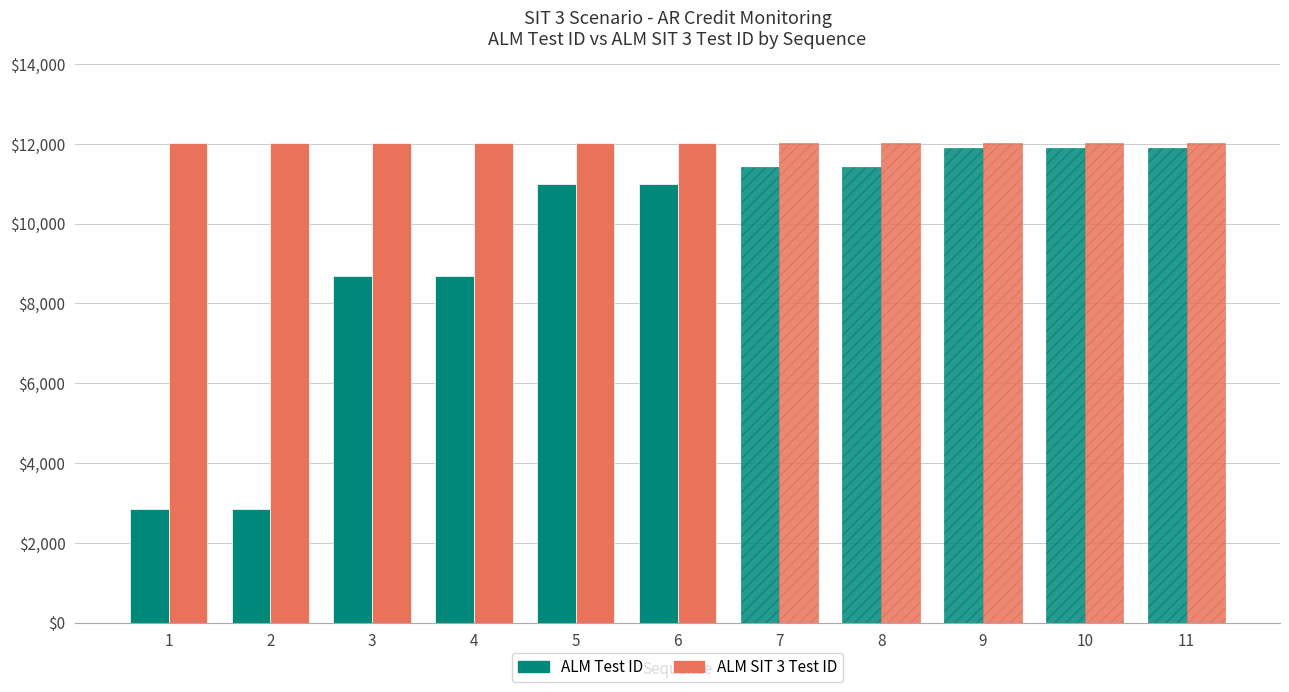

List the series in order of their overall mean, highest first.

ALM SIT 3 Test ID, ALM Test ID